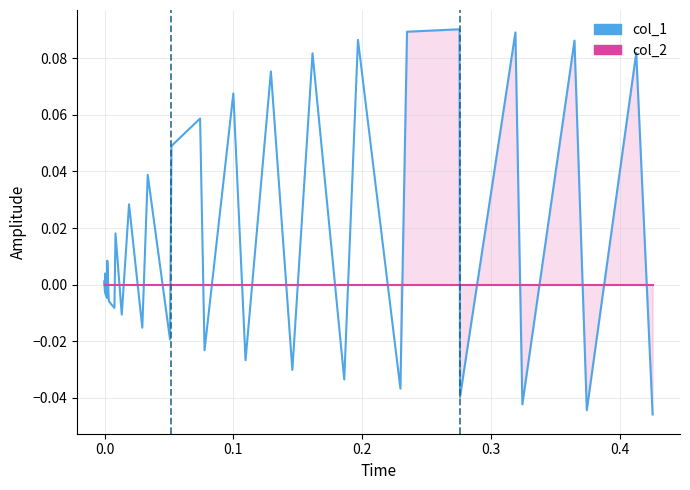

Rank the series by their average value, from highest to lowest.

col_1, col_2